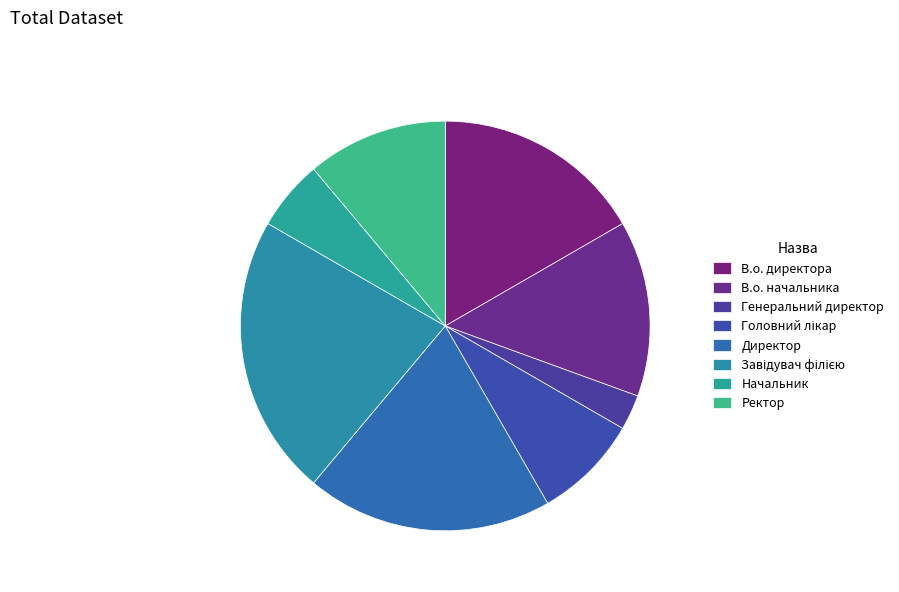

To the nearest percent, what percentage of the pie is Ректор?

11%